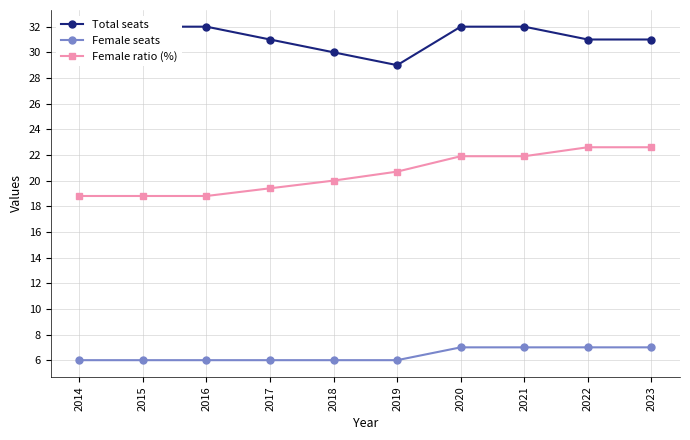

Is it true that Female seats equals 11.2 at 2021?

False